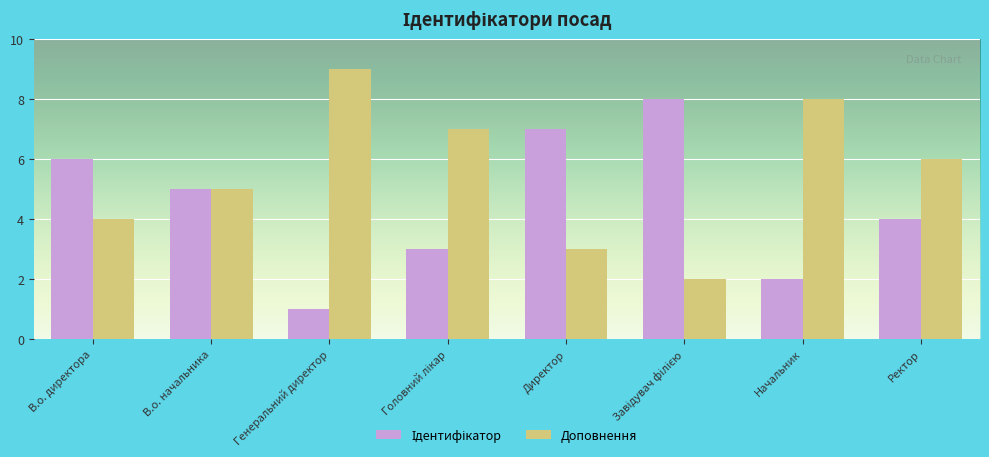

What is the total value across all series at Начальник?

10